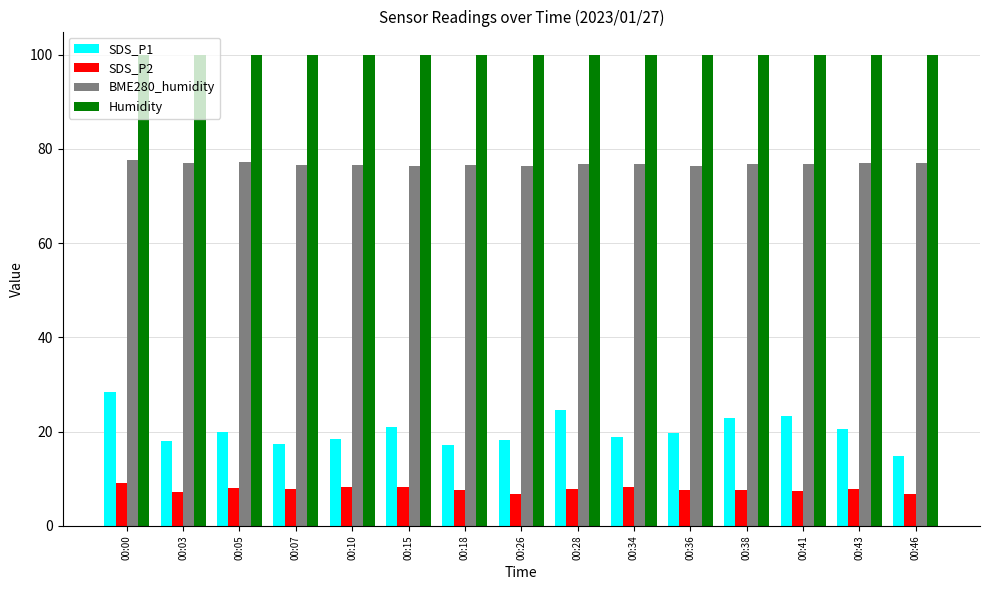

At how many categories does at least one series exceed 47?

15